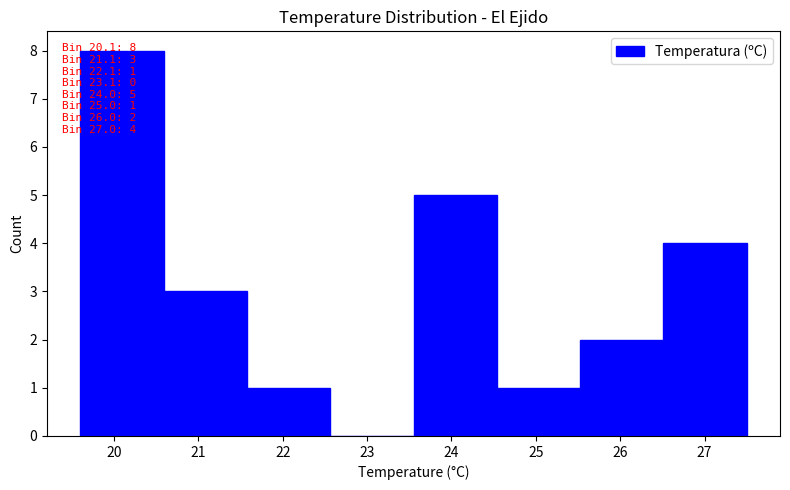

Which range on the x-axis has the tallest bar?

19.6 to 20.6